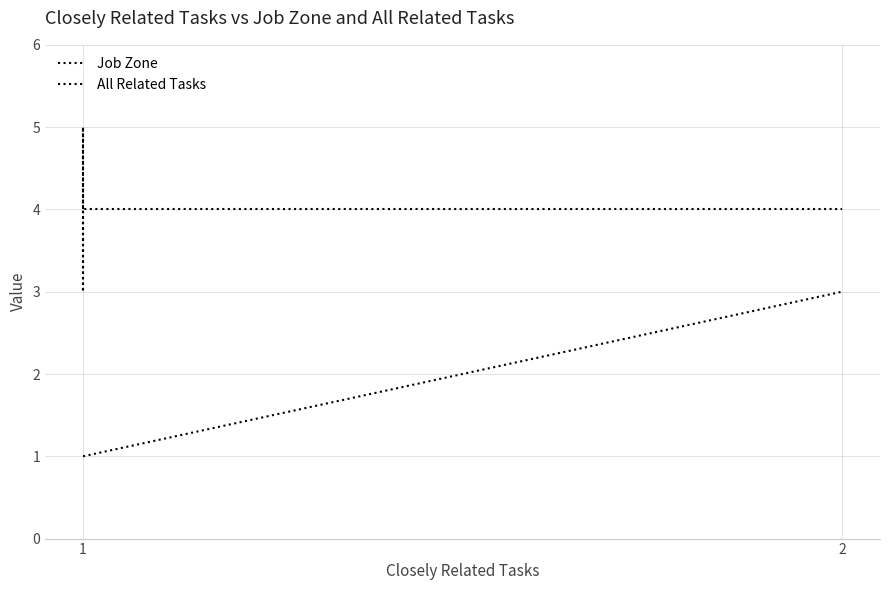

What is the difference between the maximum and minimum values in the Job Zone series?

2